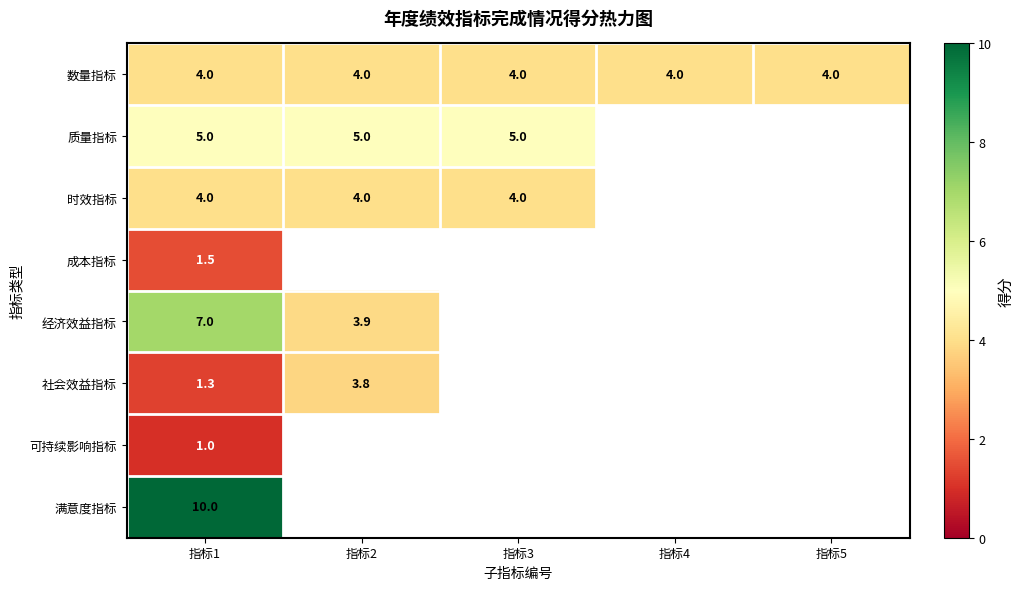

Is the value of 数量指标 at 指标1 greater than the value of 质量指标 at 指标2?

No